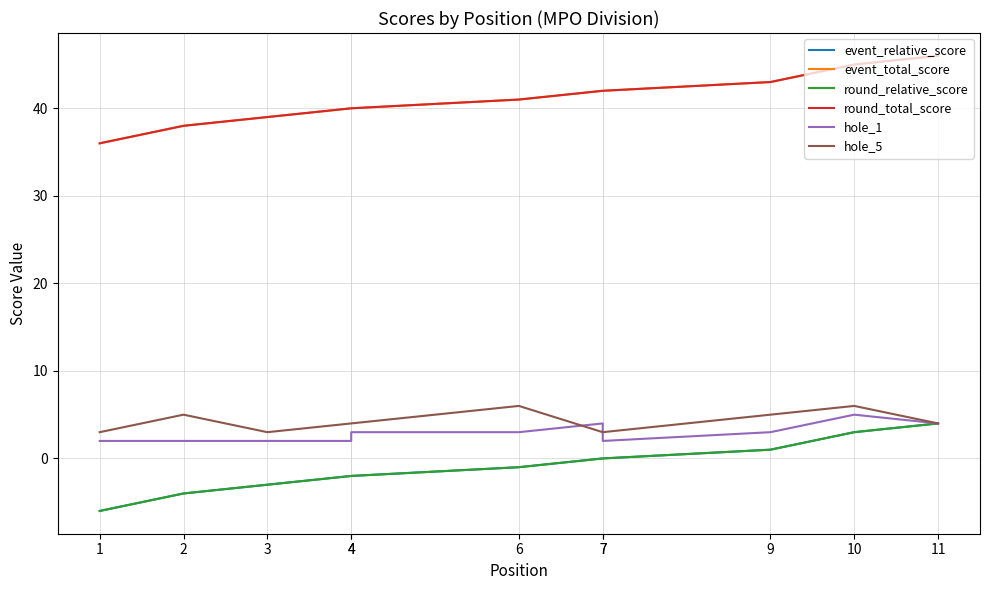

True or false: event_relative_score and hole_5 cross at least once.

False